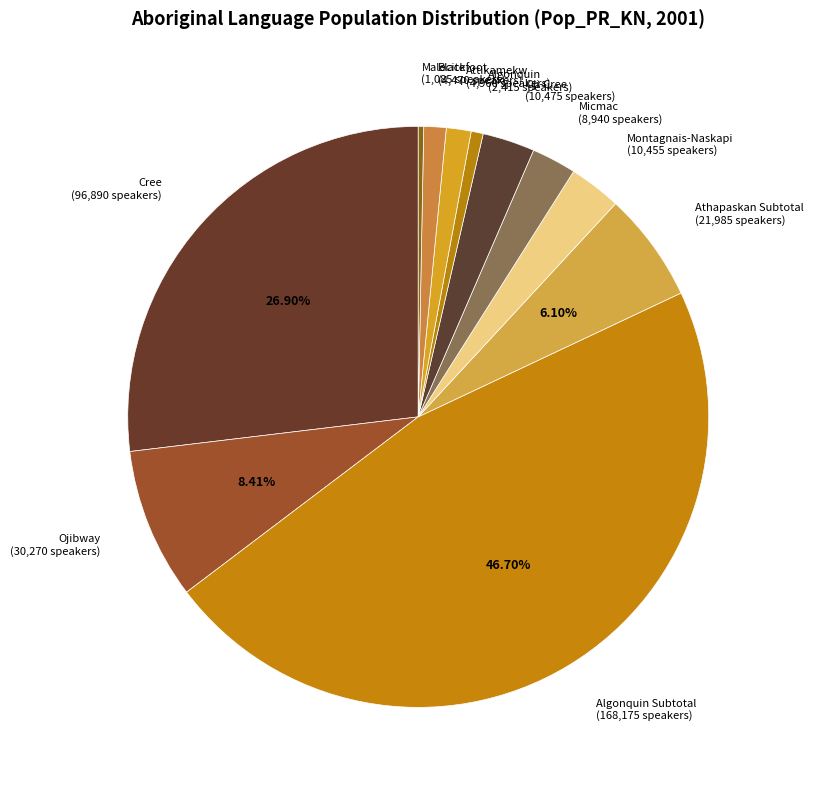

How many segments does this pie chart have?

11